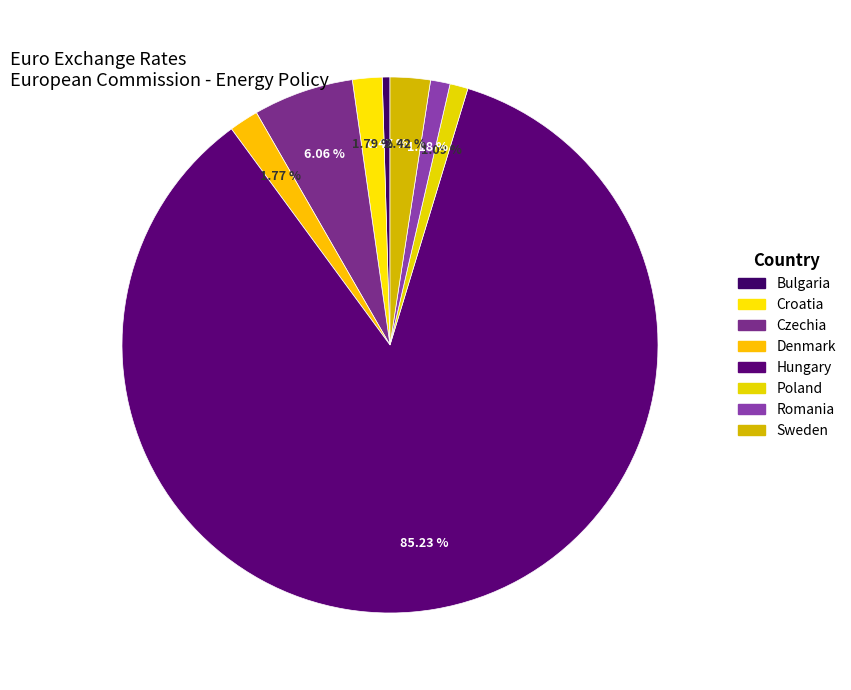

Is the sum of Sweden and Czechia greater than half?

No